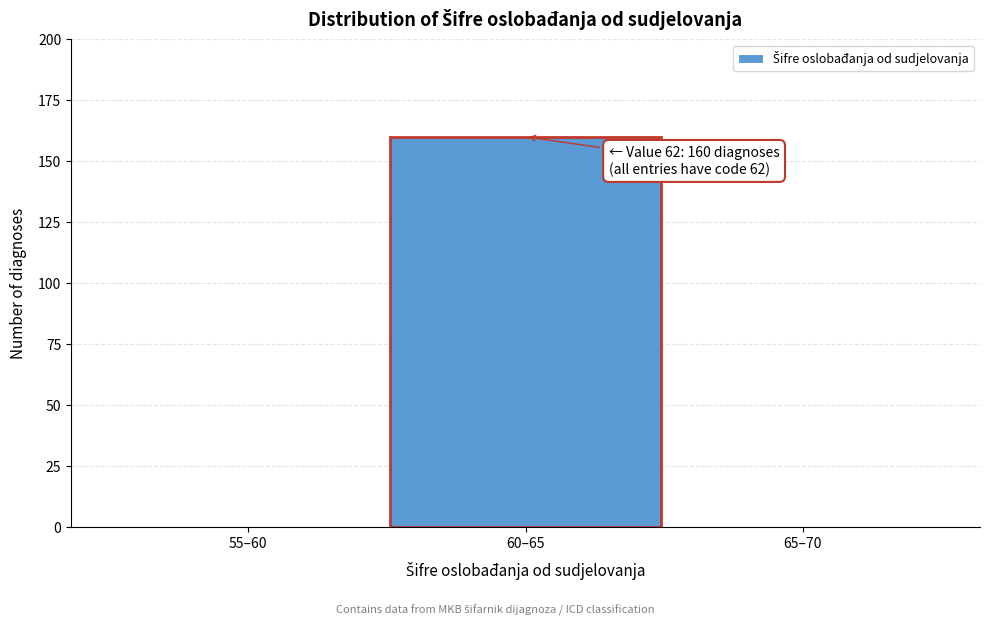

Reading left to right, transcribe all the data shown in this chart.

55–60=0	60–65=160	65–70=0